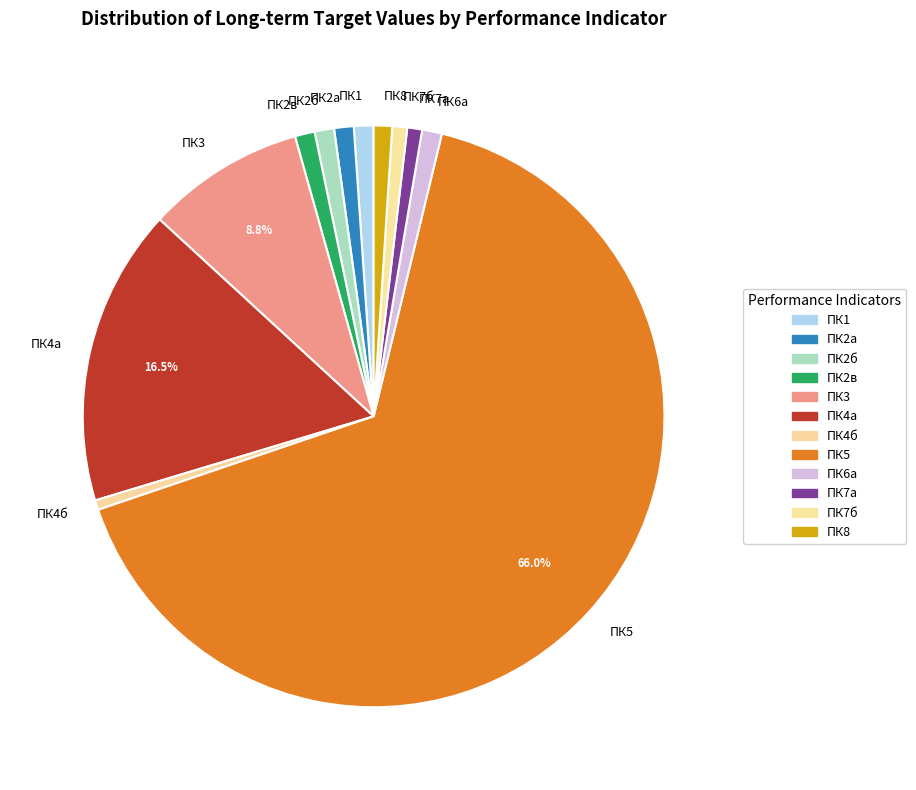

How many slices are in this pie chart?

12